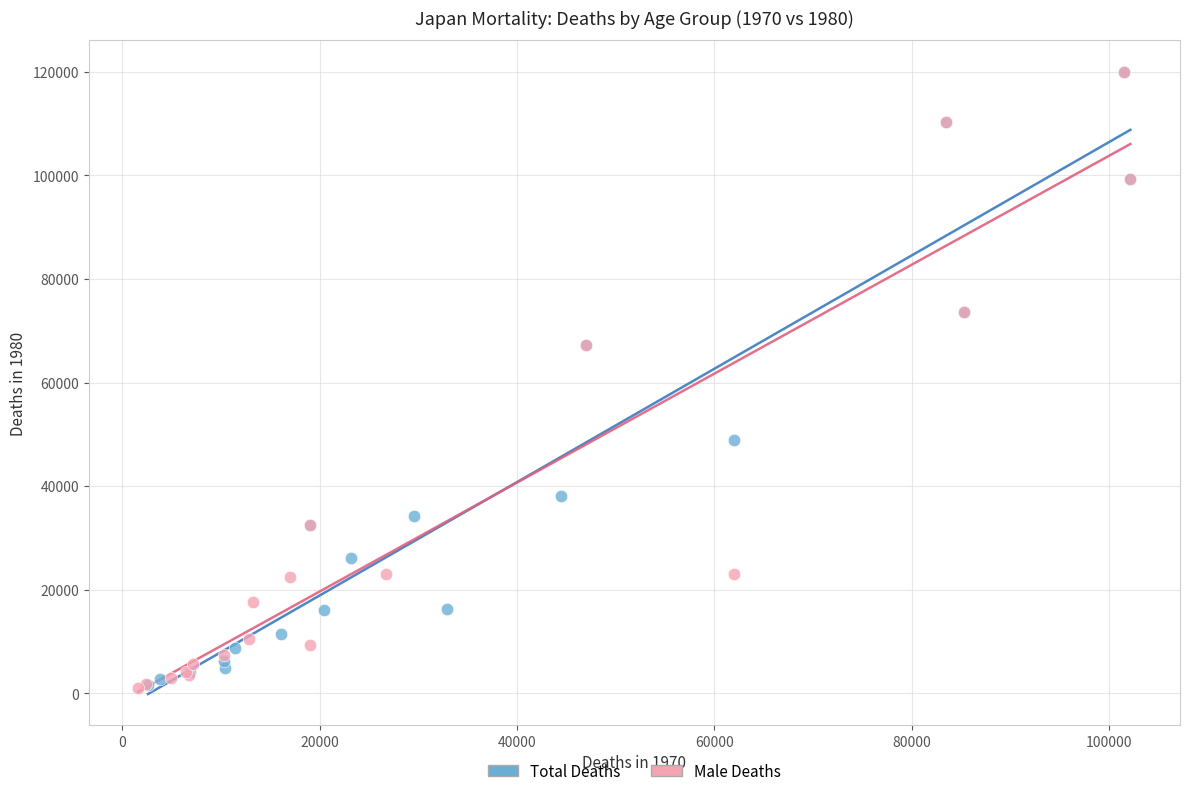

Which series has the widest spread of Y values?

Male Deaths